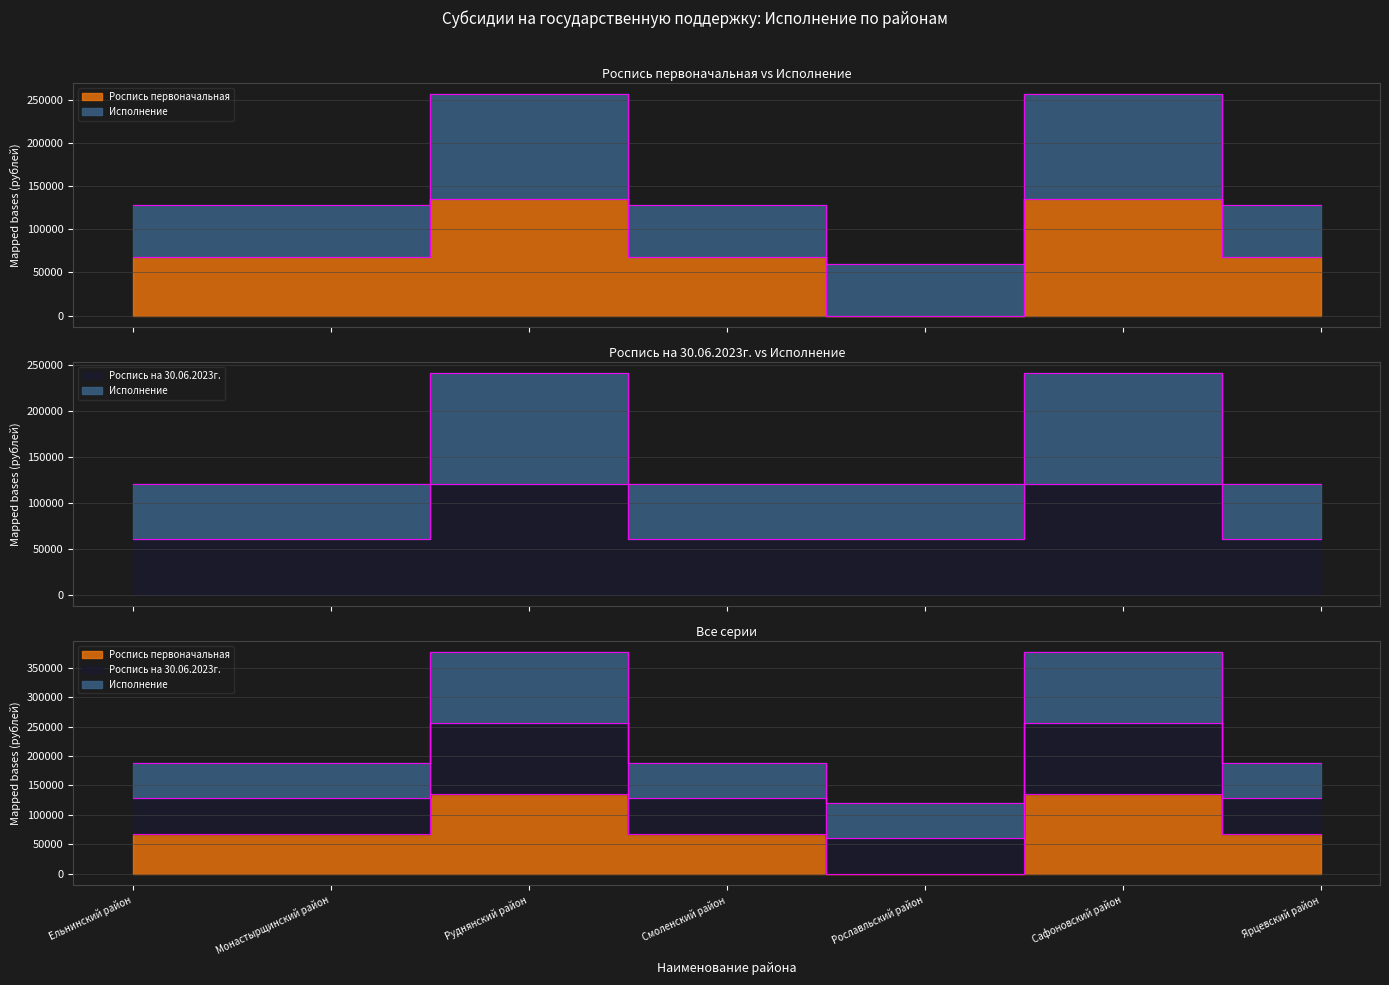

What is the approximate value of Роспись на 30.06.2023г. at Сафоновский район, to the nearest 50?

120500